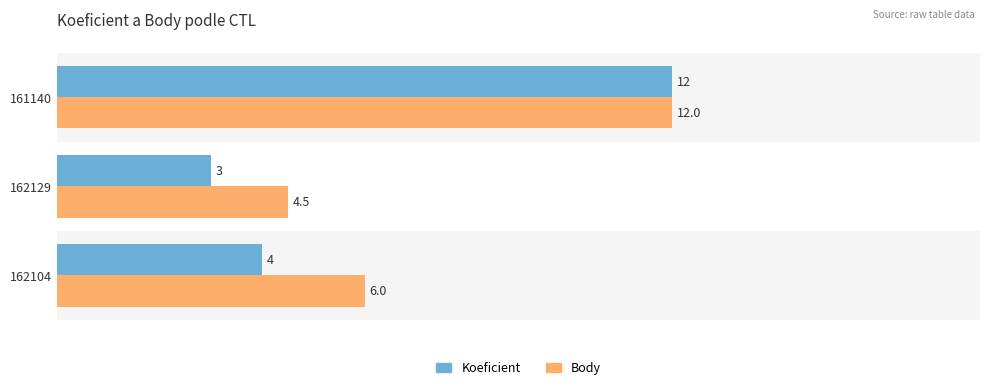

Which series has the largest total across all categories?

Body